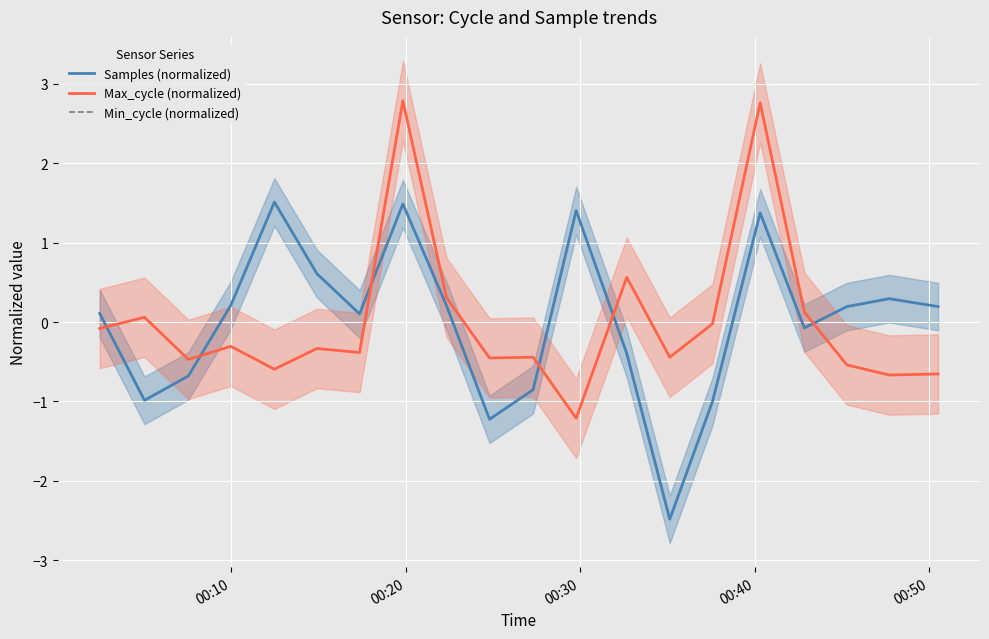

How many positive values does the Max_cycle (normalized) series have?

6